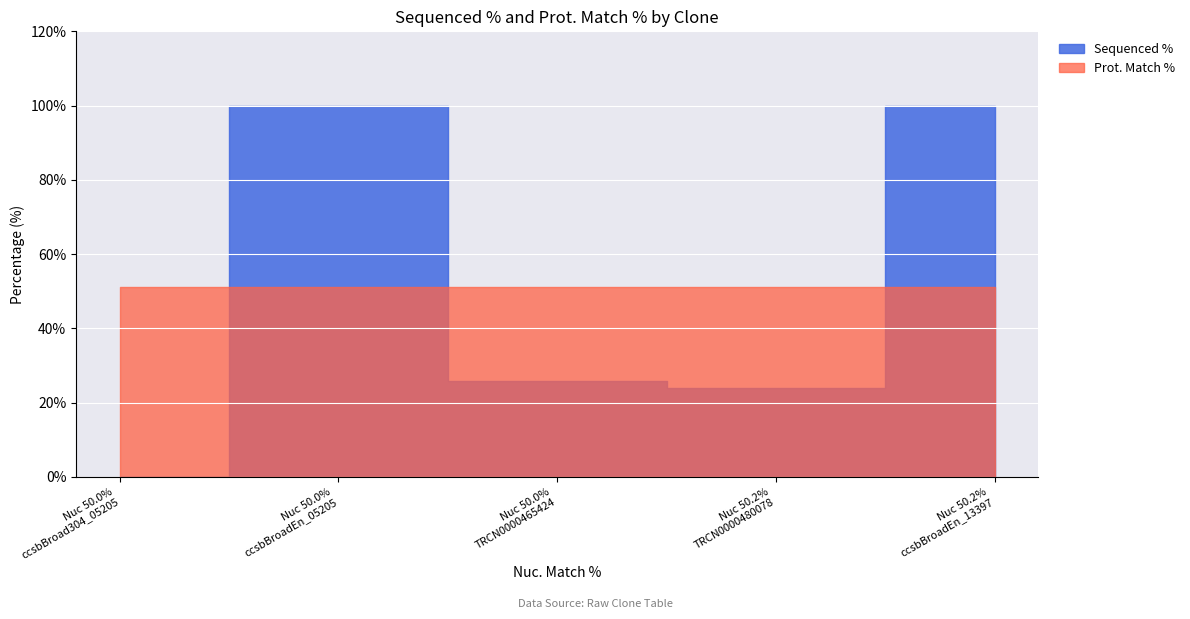

Which series changed the most between ccsbBroadEn_05205 and TRCN0000465424?

Sequenced %